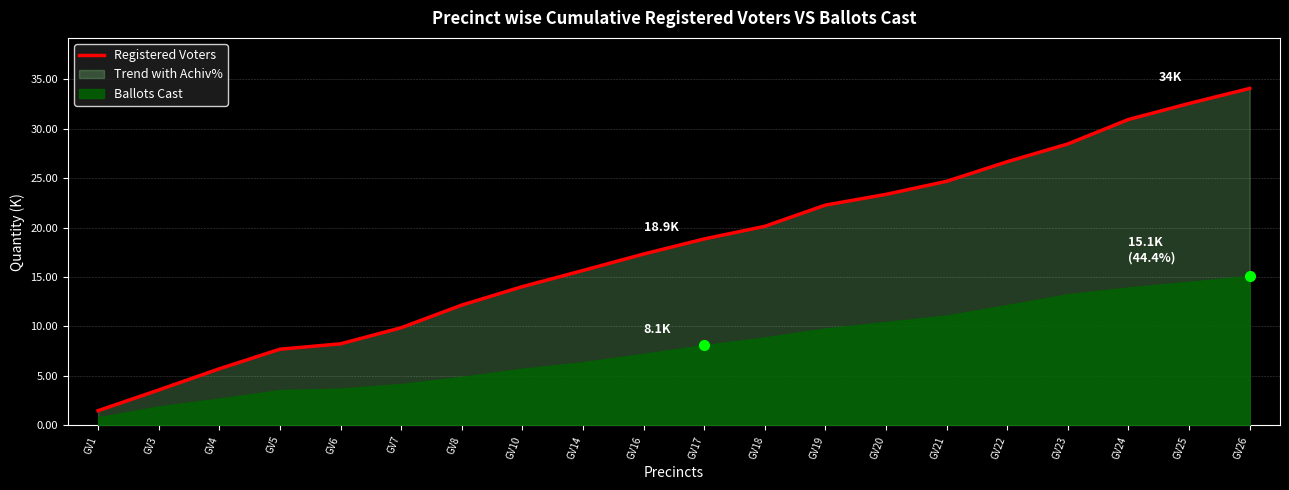

The value at GV1 is 1483. True or false?

True